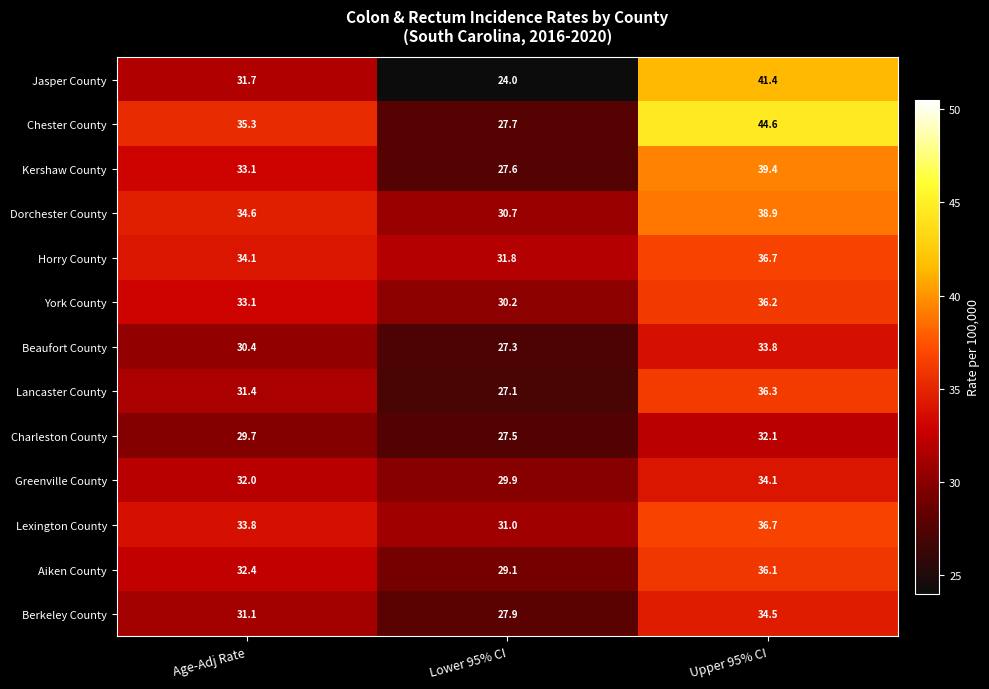

True or false: Dorchester County has a value of 69.6 at Upper 95% CI.

False